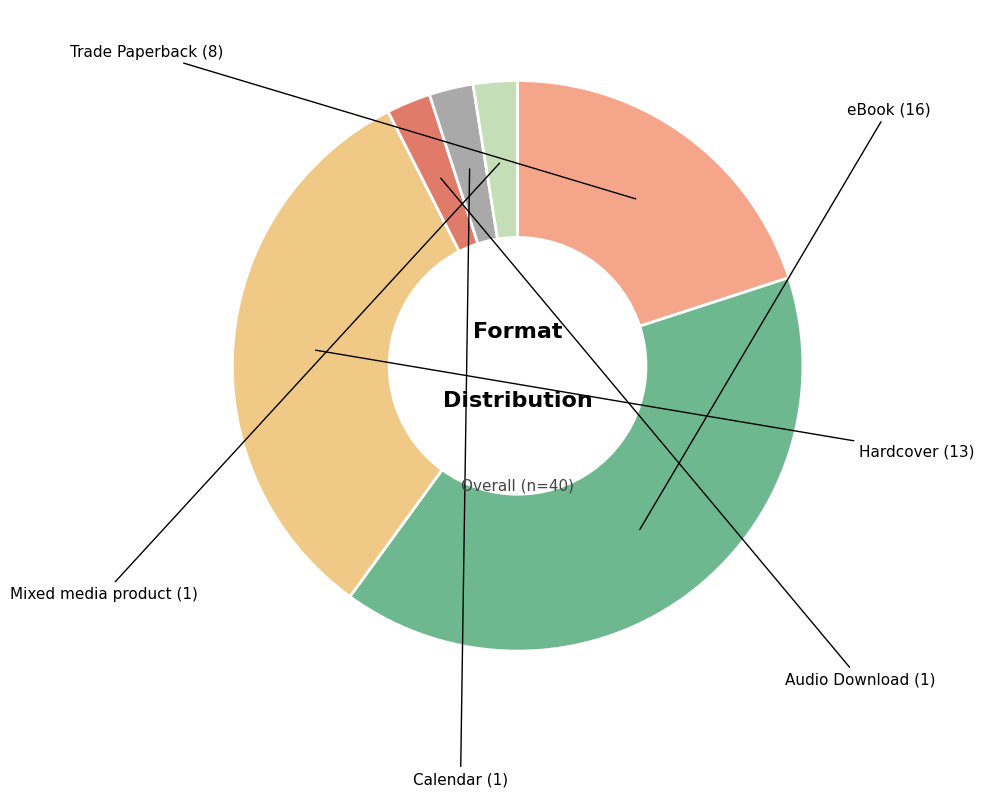

Is the sum of Calendar and eBook greater than half?

No